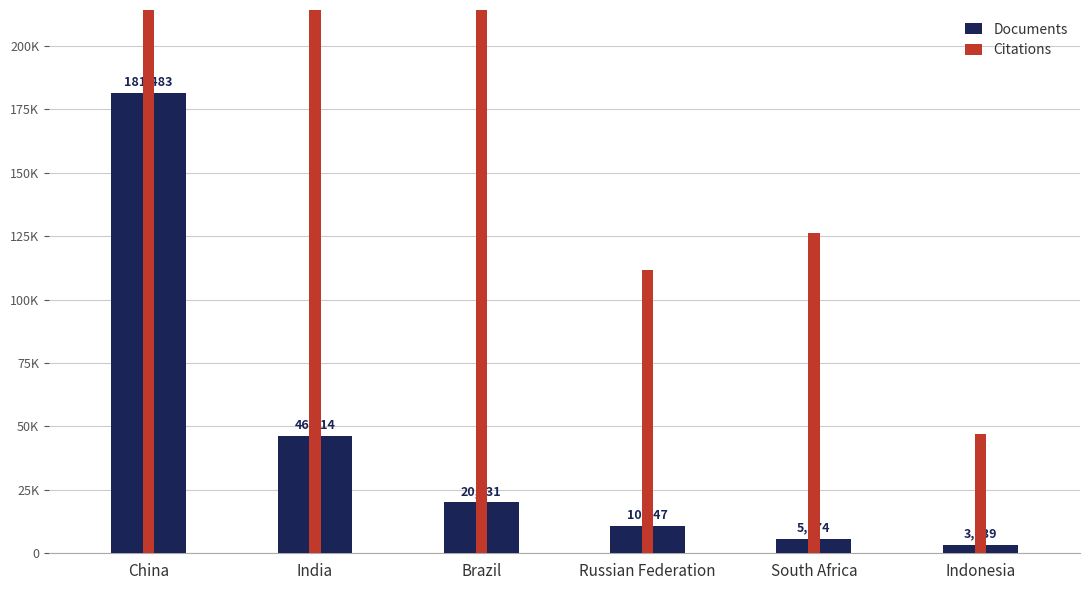

Reading right to left, extract all data points from this chart.

Documents: Indonesia=3139	South Africa=5574	Russian Federation=10847	Brazil=20031	India=46414	China=181483
Citations: Indonesia=46901	South Africa=126239	Russian Federation=111518	Brazil=375577	India=1022471	China=4535099